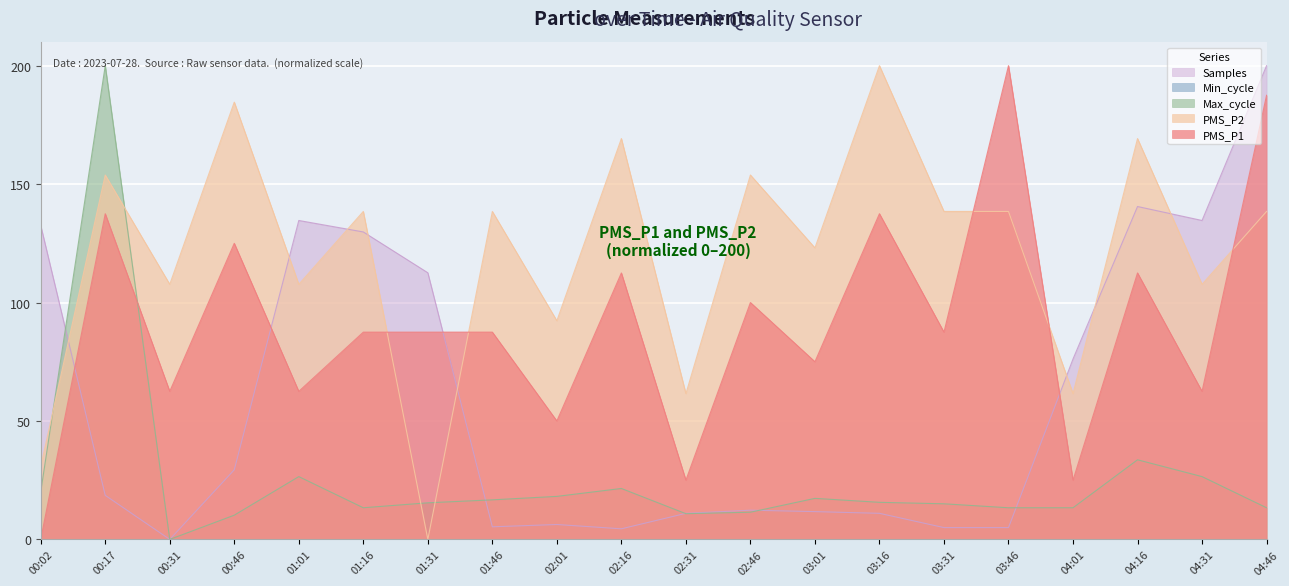

What is the difference between the maximum and second lowest values in the Max_cycle series?

189.8